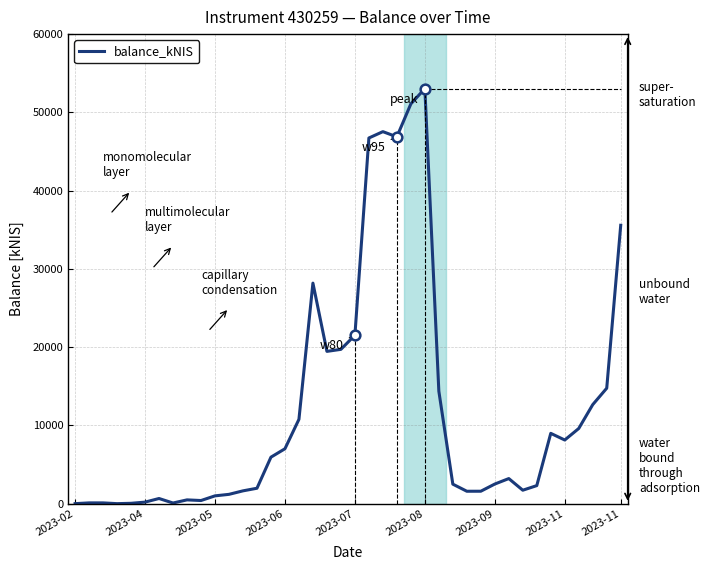

What is the average value?

12128.9